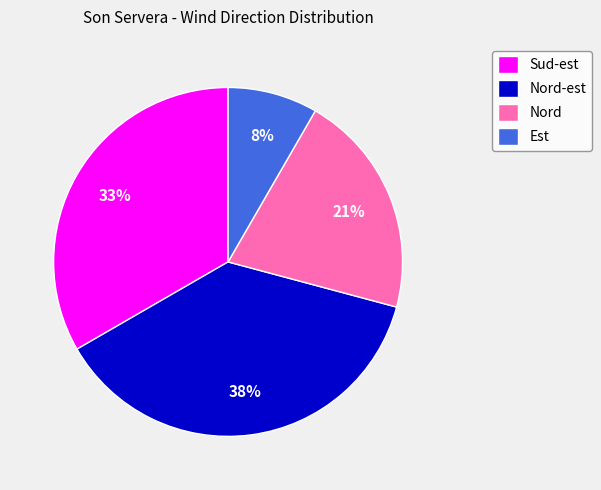

To the nearest percent, what percentage of the pie is Est?

8%